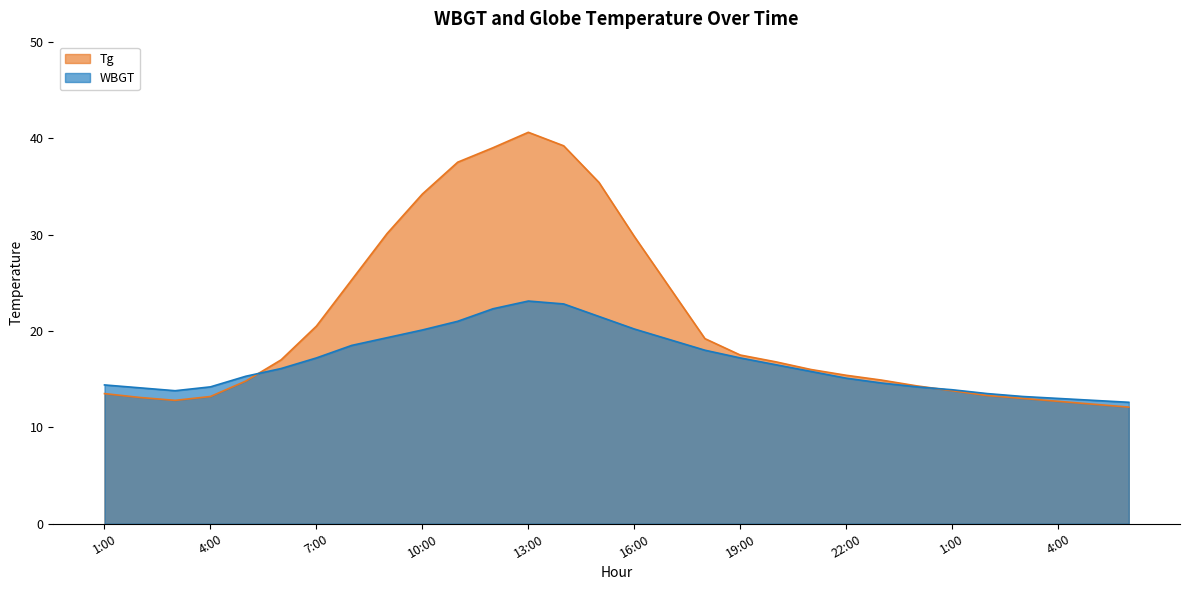

Read the Tg value at 14:00.

39.2